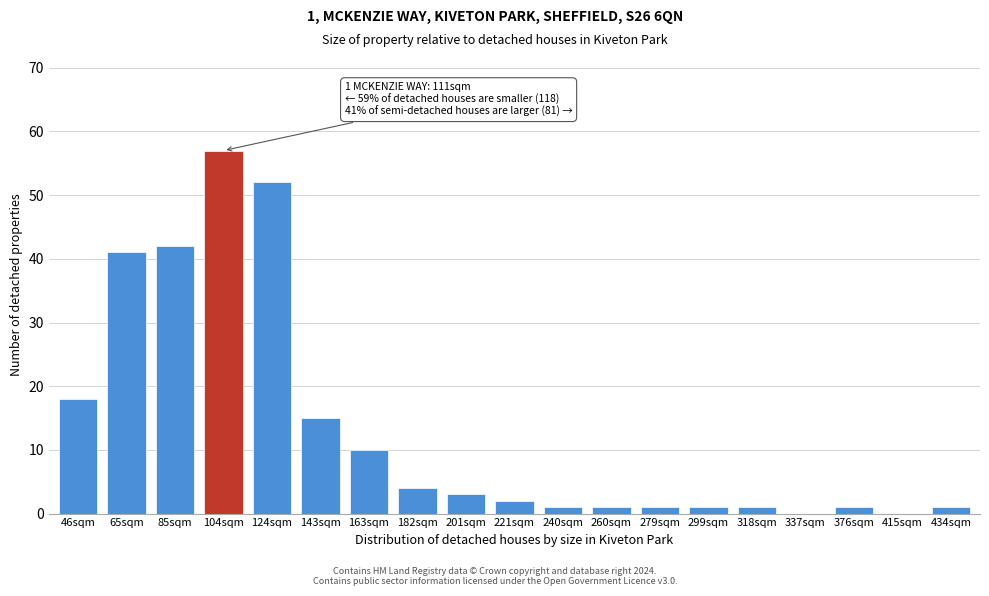

Reading left to right, transcribe all the data shown in this chart.

46sqm=18	65sqm=41	85sqm=42	104sqm=57	124sqm=52	143sqm=15	163sqm=10	182sqm=4	201sqm=3	221sqm=2	240sqm=1	260sqm=1	279sqm=1	299sqm=1	318sqm=1	337sqm=0	376sqm=1	415sqm=0	434sqm=1